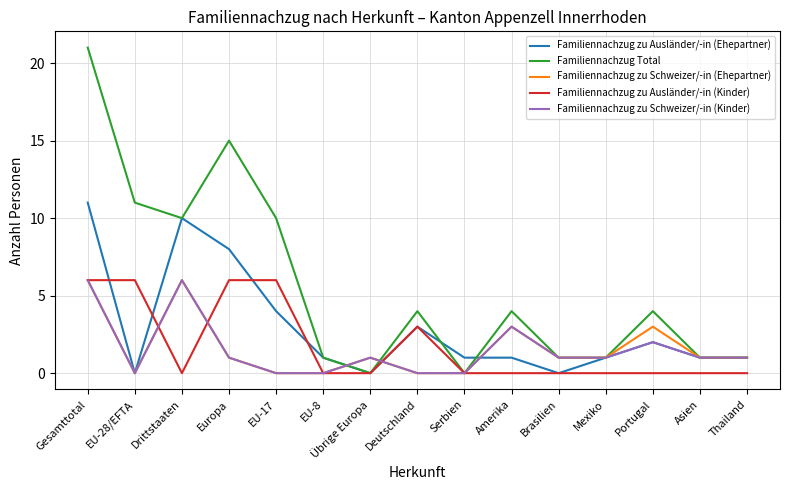

Reading left to right, extract all data points from this chart.

Familiennachzug zu Ausländer/-in (Ehepartner): 11	0	10	8	4	1	0	3	1	1	0	1	2	1	1
Familiennachzug Total: 21	11	10	15	10	1	0	4	0	4	1	1	4	1	1
Familiennachzug zu Schweizer/-in (Ehepartner): 6	0	6	1	0	0	1	0	0	3	1	1	3	1	1
Familiennachzug zu Ausländer/-in (Kinder): 6	6	0	6	6	0	0	3	0	0	0	0	0	0	0
Familiennachzug zu Schweizer/-in (Kinder): 6	0	6	1	0	0	1	0	0	3	1	1	2	1	1